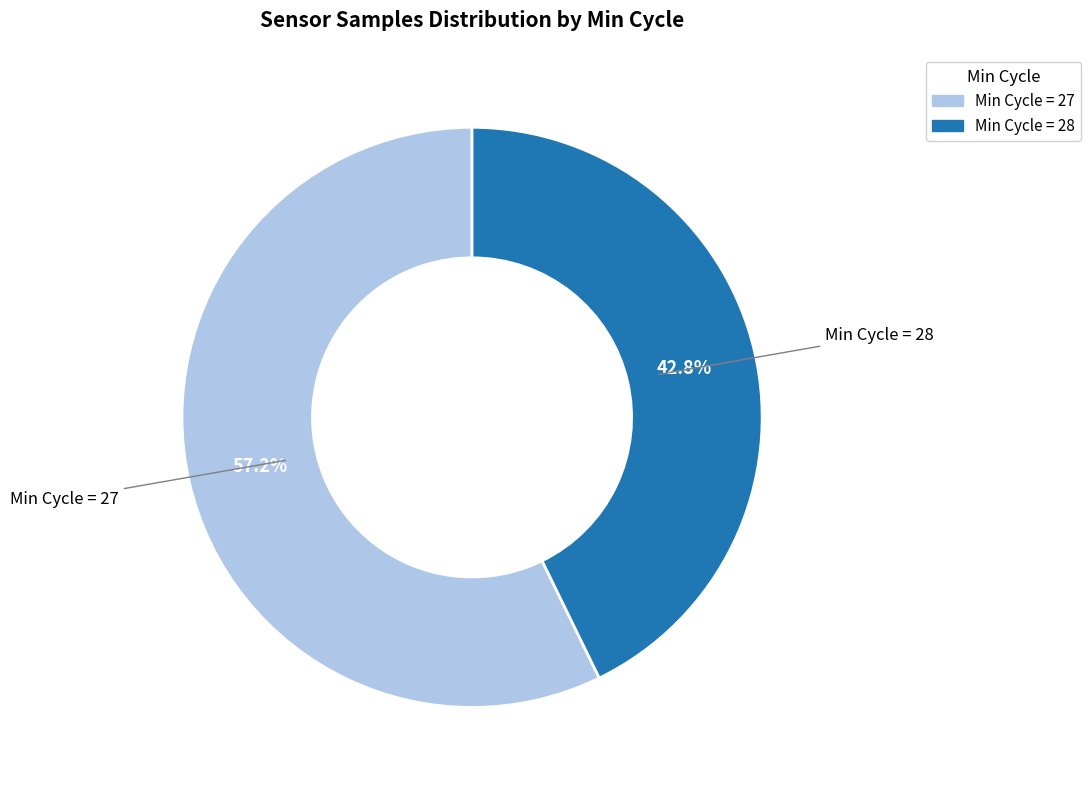

How many segments does this pie chart have?

2